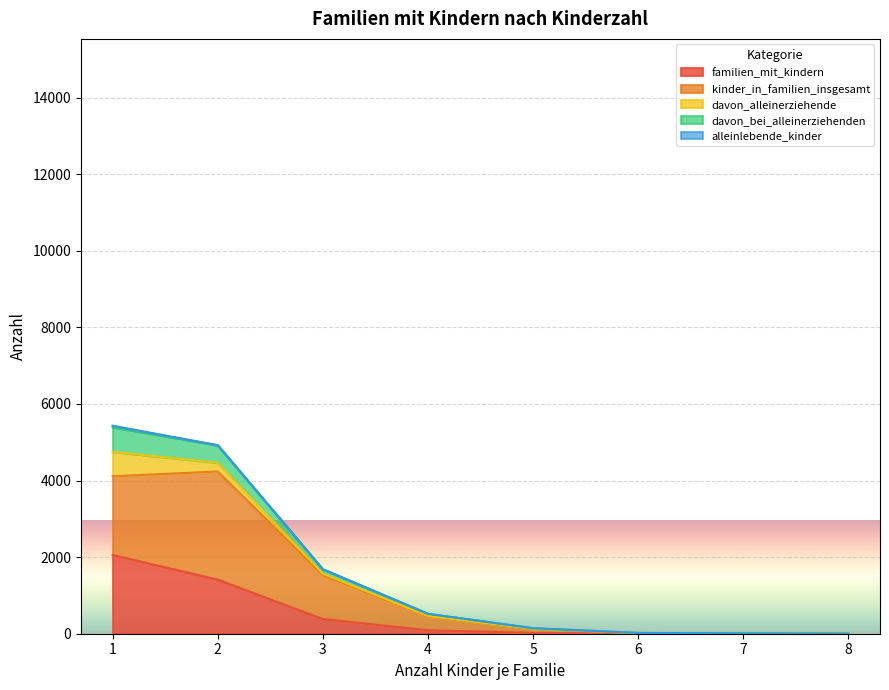

At how many categories does at least one series exceed 5269?

1